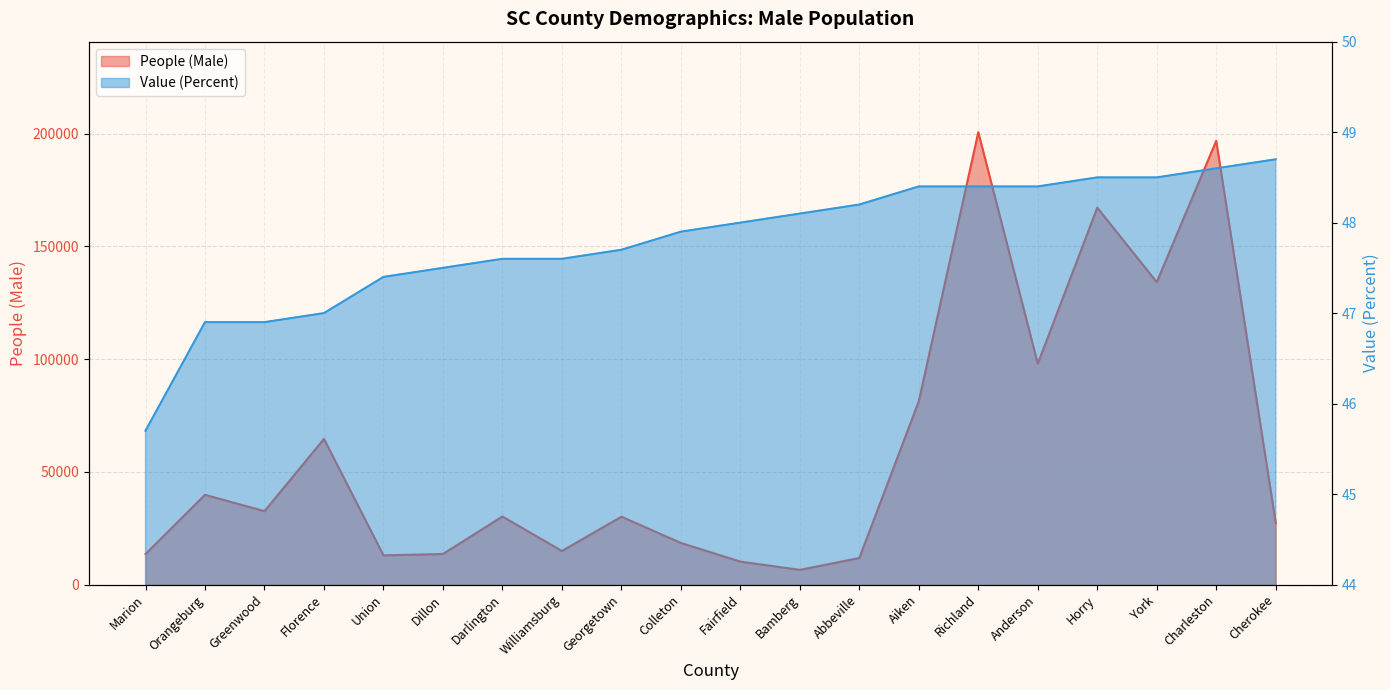

Which series changed the most between Union and Williamsburg?

People (Male)